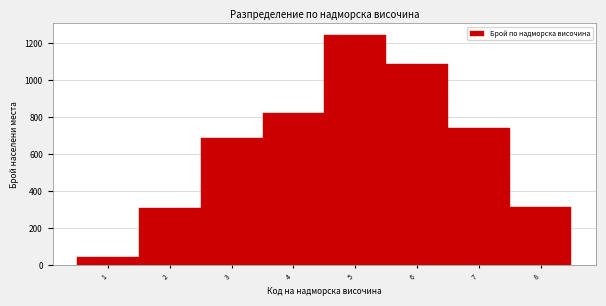

What is the height of the bar covering 3.5 to 4.5 on the x-axis? The values are not printed on the chart, so give them approximately, as read against the axis.

820